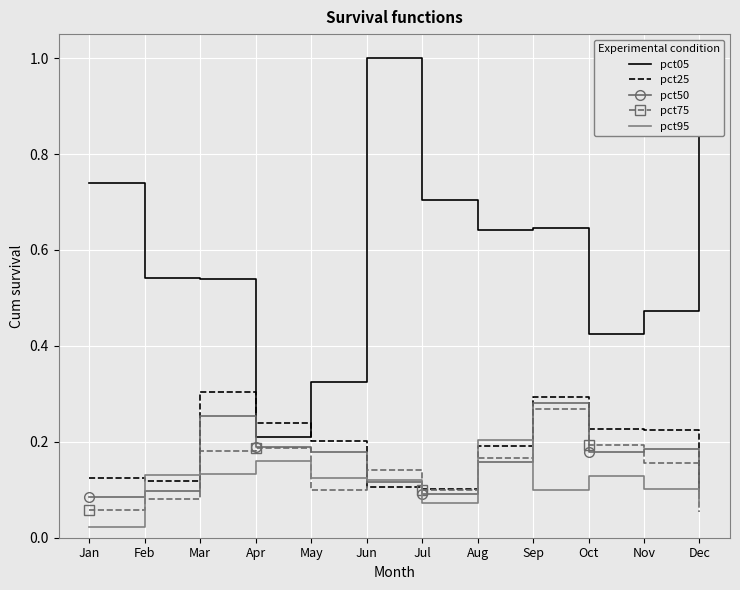

True or false: pct25 and pct05 intersect in this chart.

True